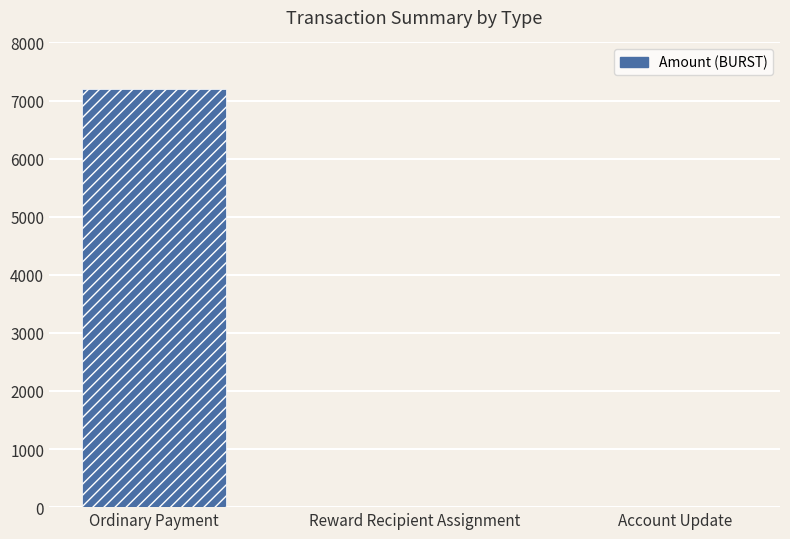

True or false: the data shows -3064 at Reward Recipient Assignment.

False